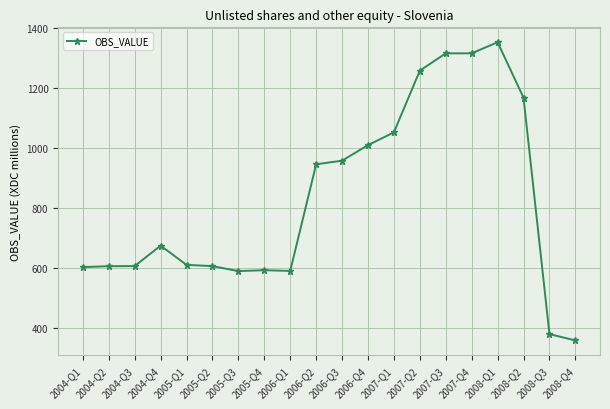

What is the label of the 10th point from the left?

2006-Q2